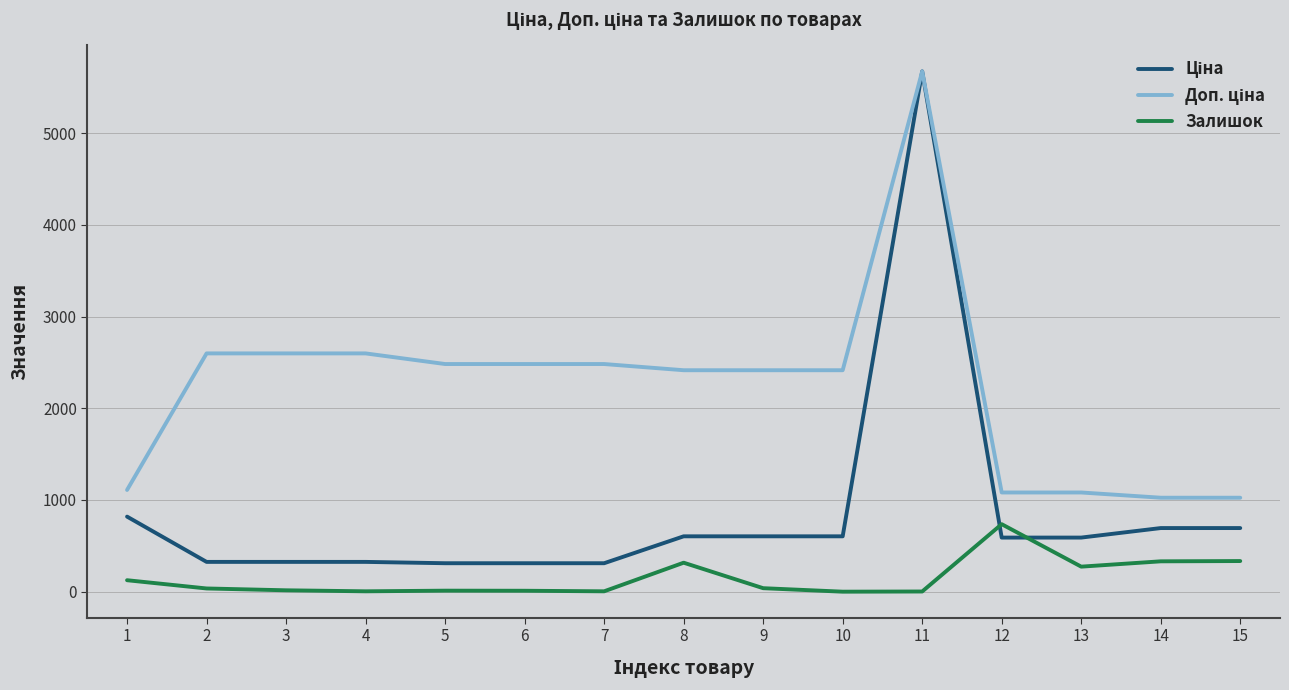

Does the chart display data point markers on the line(s)?

No